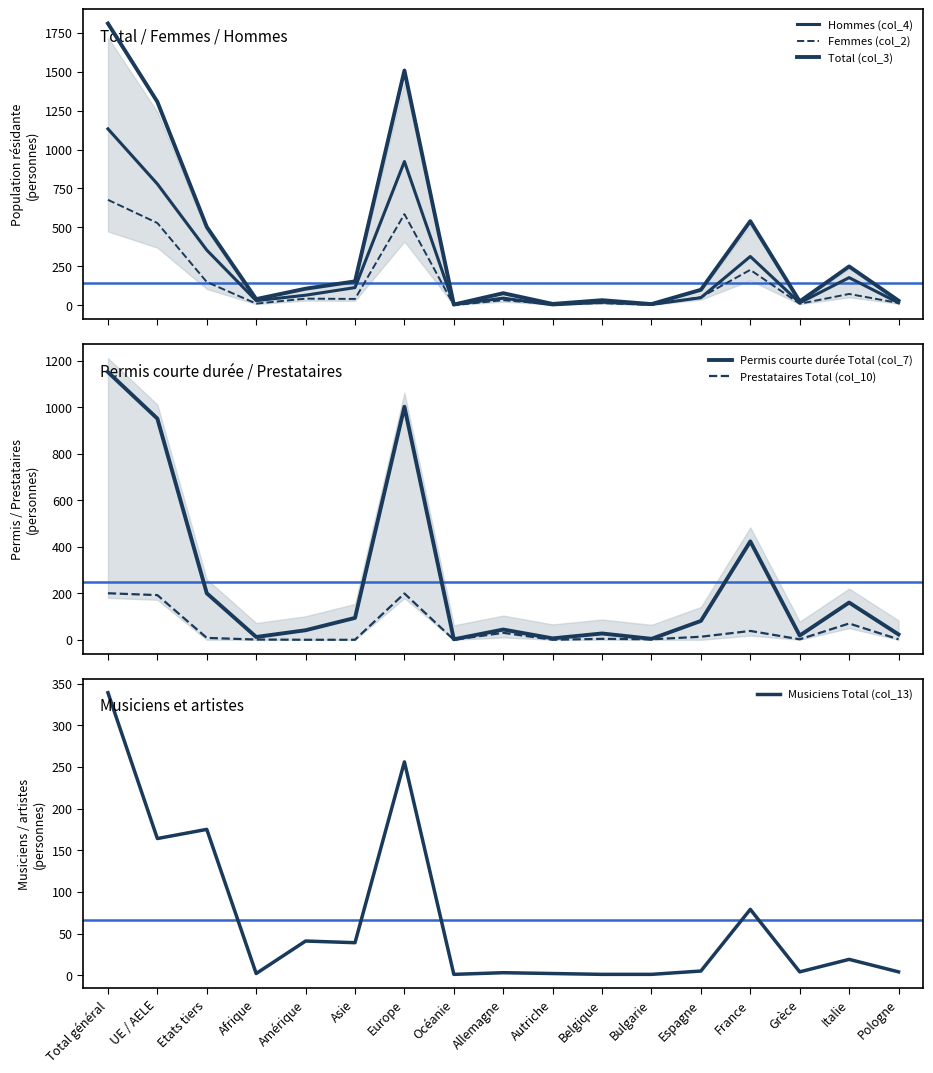

Between Asie and Bulgarie, which is larger?

Asie